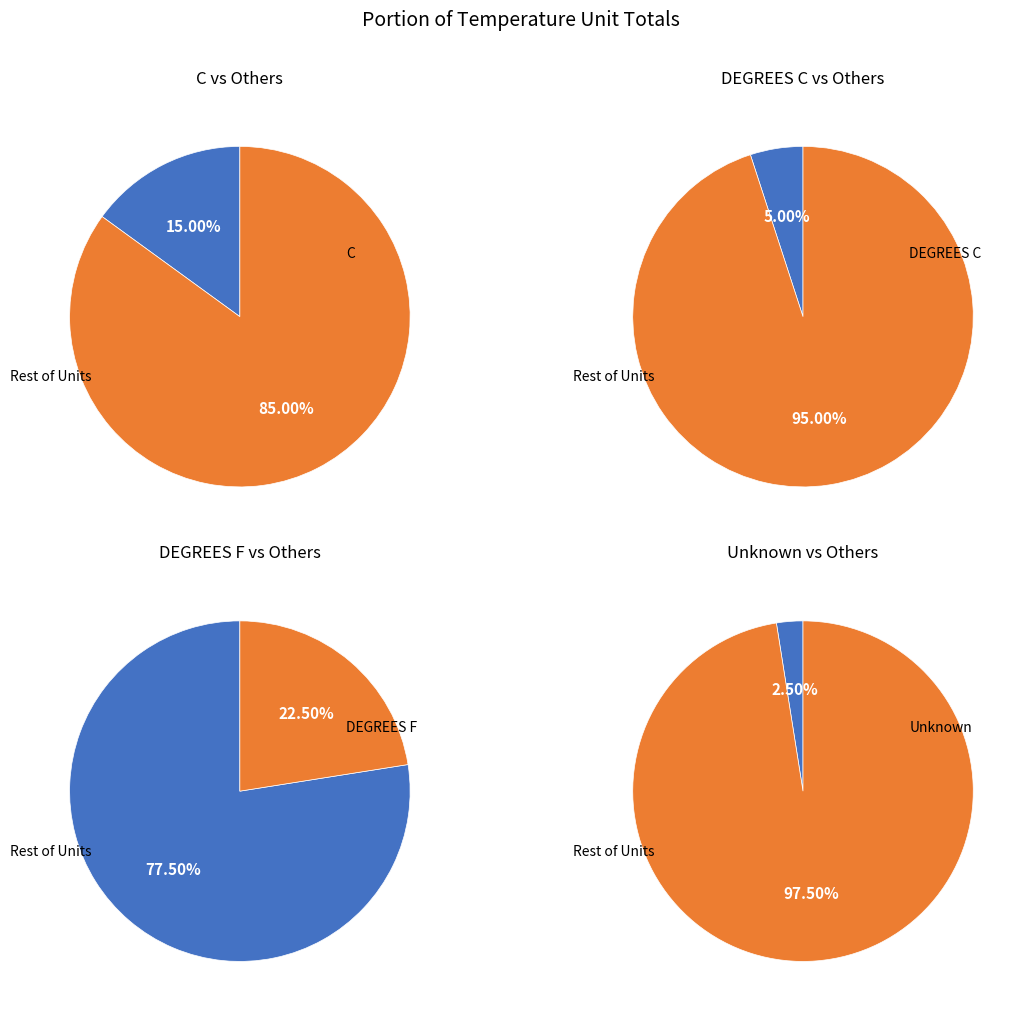

Is it true that DEGREES F is 92% of the pie?

False